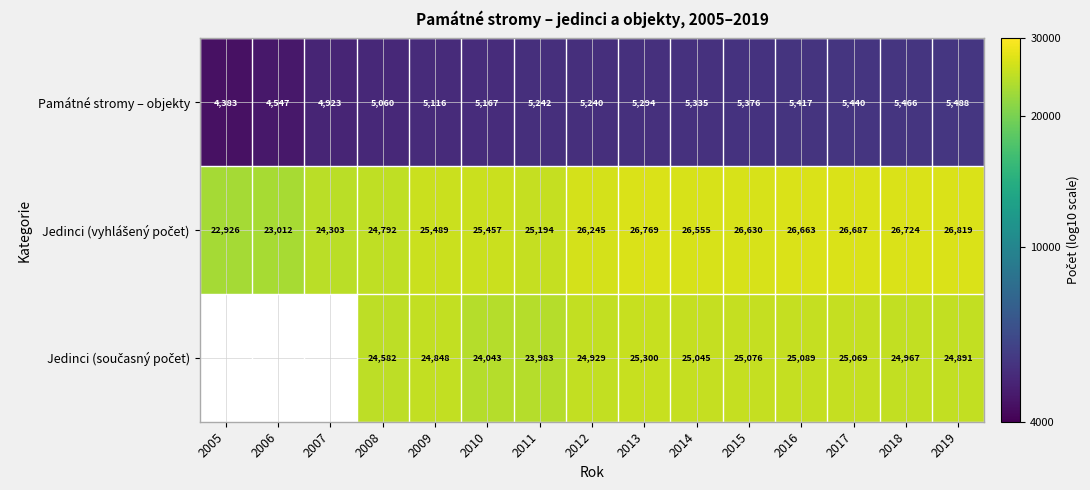

Is it true that Památné stromy – objekty equals 6.1 at 2019?

False